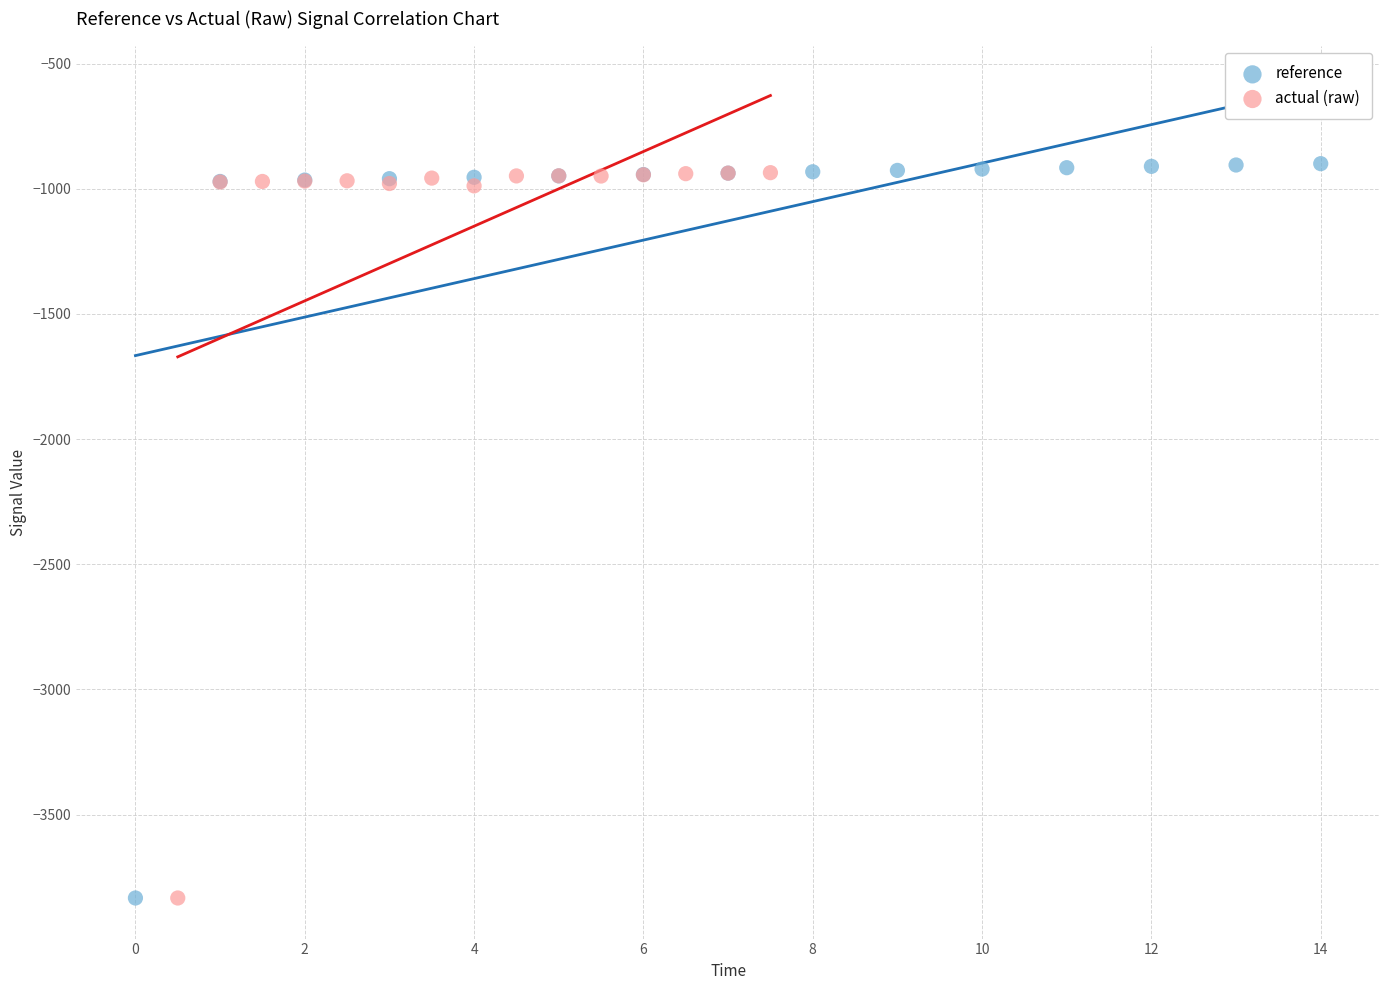

Which series has the largest Y range (max minus min)?

reference